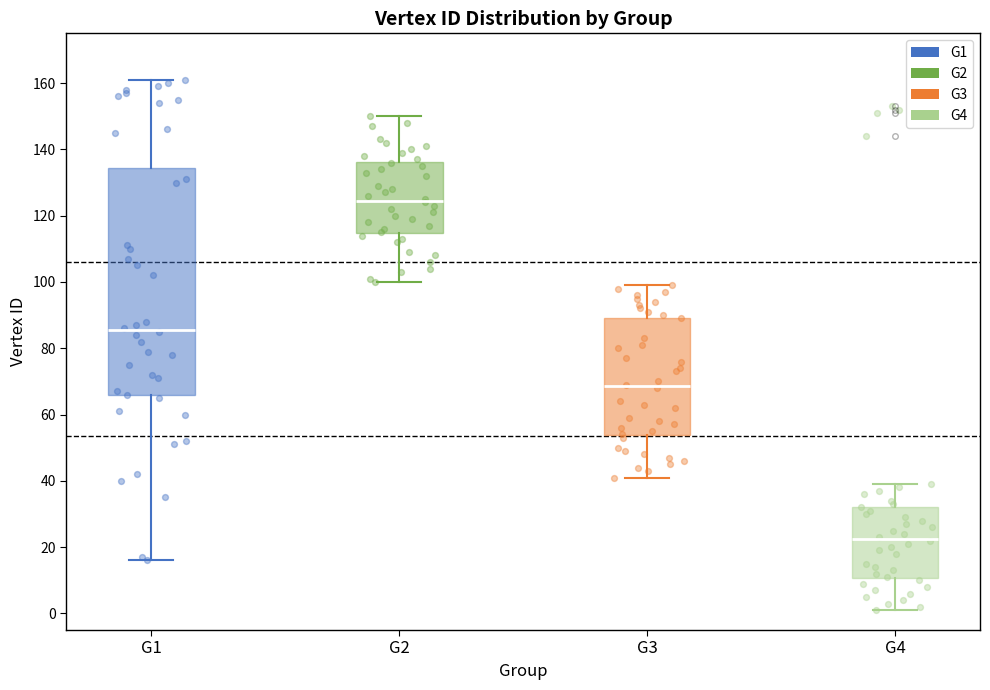

Which box is the tallest, from its lower edge to its upper edge?

G1